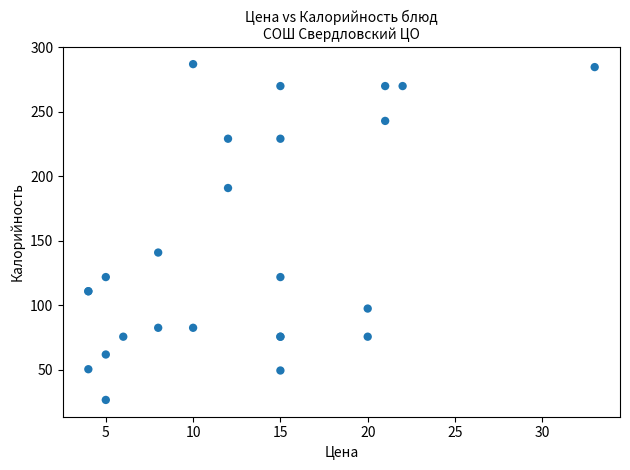

What Y value in the scatter plot is closest to 156?

141.0